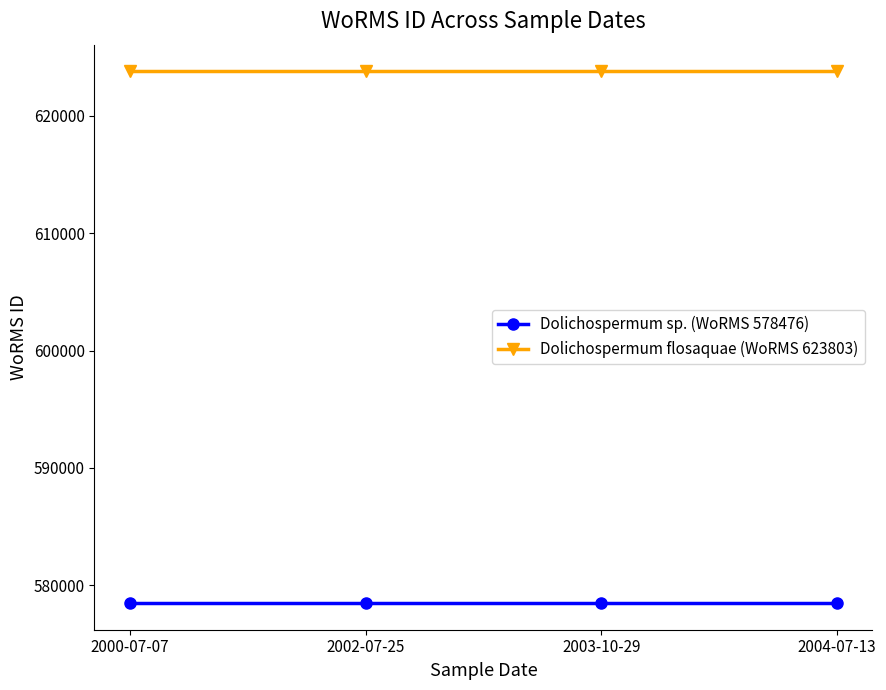

Reading right to left, transcribe all the data shown in this chart.

Dolichospermum sp. (WoRMS 578476): 578476	578476	578476	578476
Dolichospermum flosaquae (WoRMS 623803): 623803	623803	623803	623803